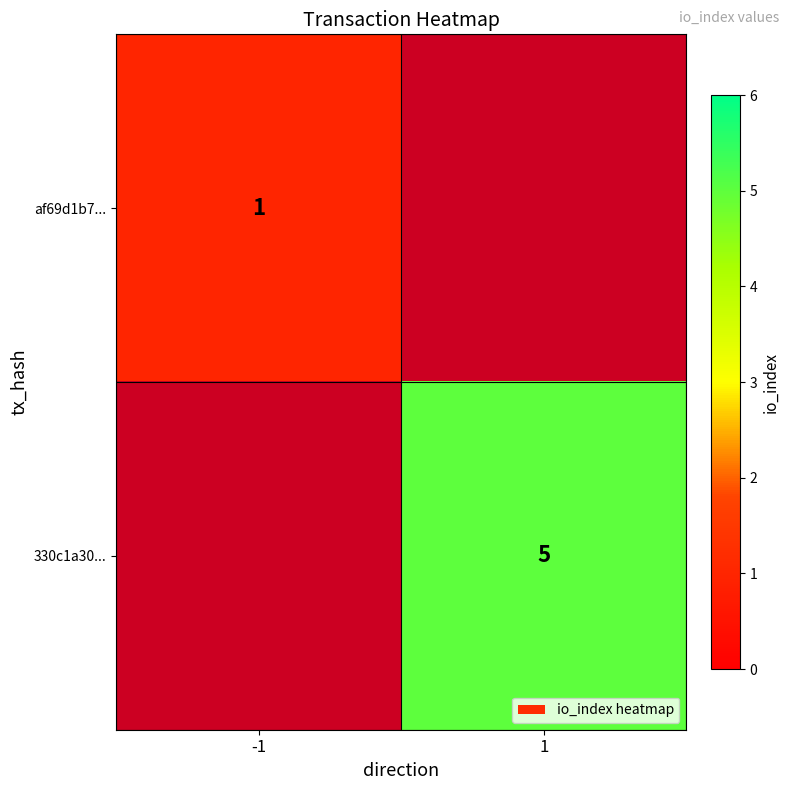

Is the value of 330c1a30... at 1 greater than the value of af69d1b7... at -1?

Yes